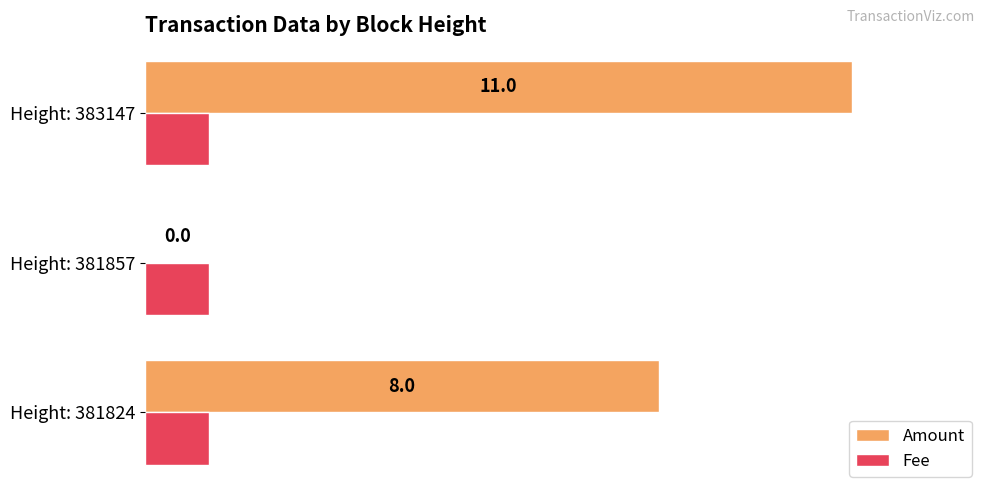

What are all the series names shown in the legend?

Amount, Fee